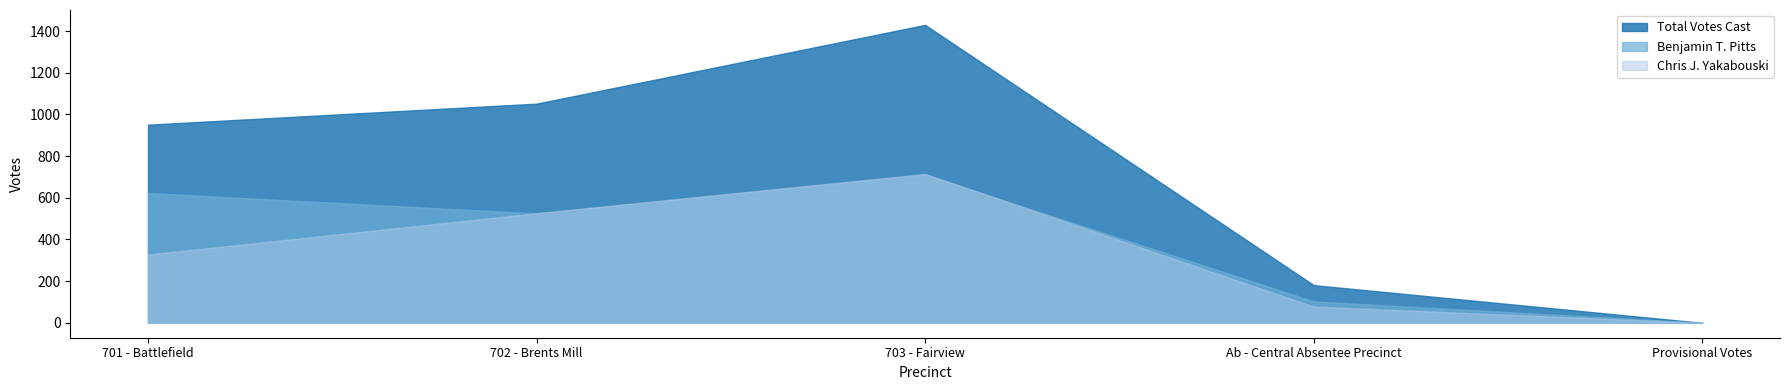

What is the average value of the Chris J. Yakabouski series?

329